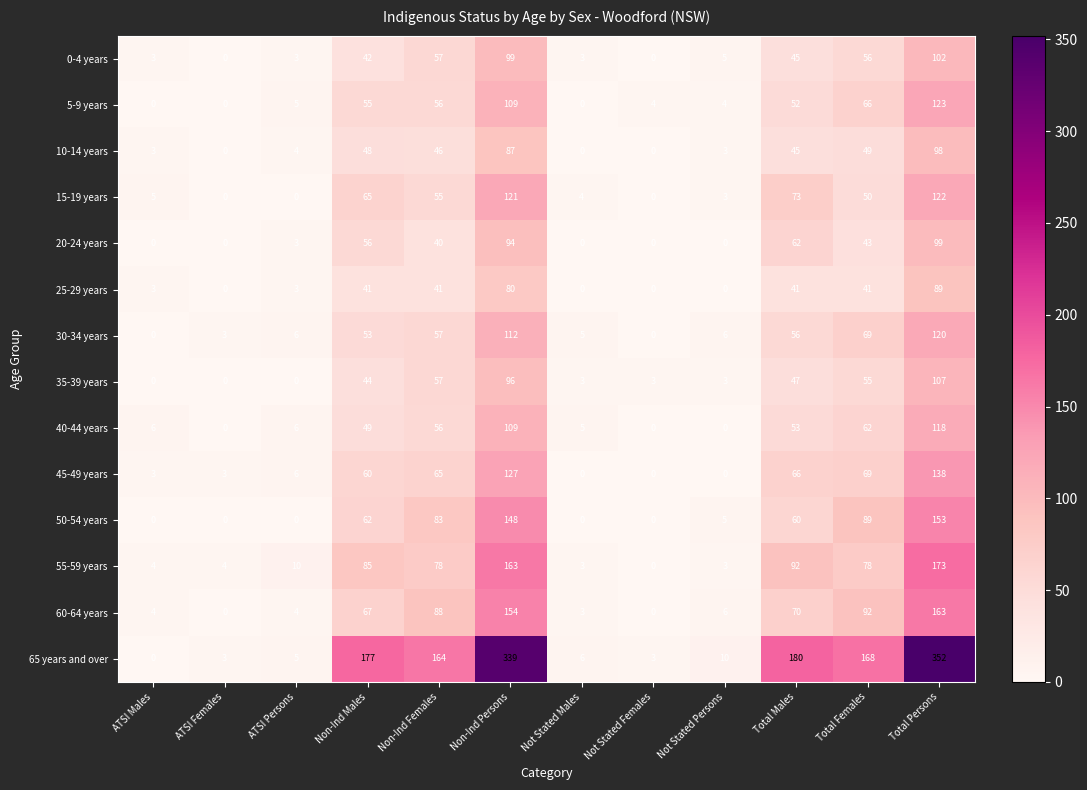

What is the approximate value of 60-64 years at Total Females, to the nearest 5?

90